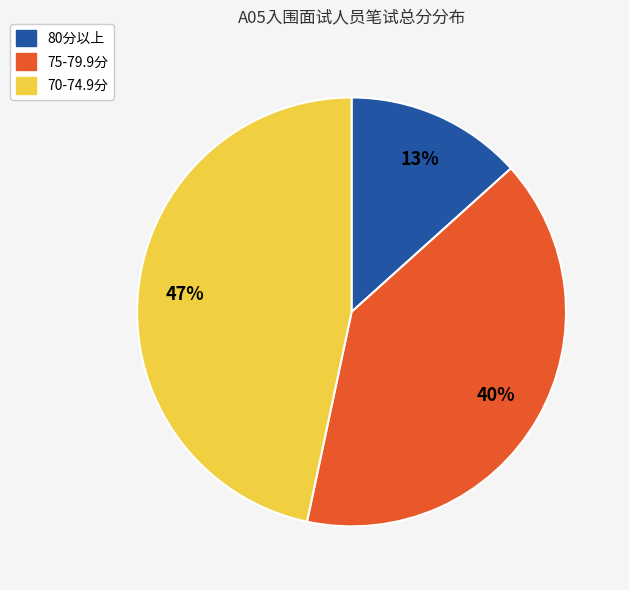

Approximately how many times larger is the value at 80分以上 compared to 70-74.9分?

0.3